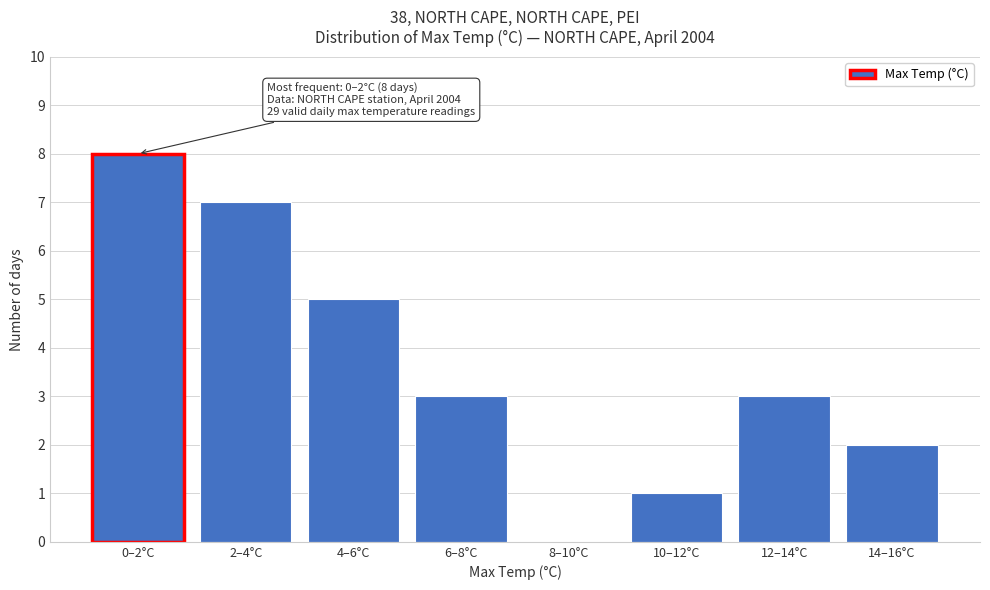

Reading left to right, extract all data points from this chart.

0–2°C=8	2–4°C=7	4–6°C=5	6–8°C=3	8–10°C=0	10–12°C=1	12–14°C=3	14–16°C=2